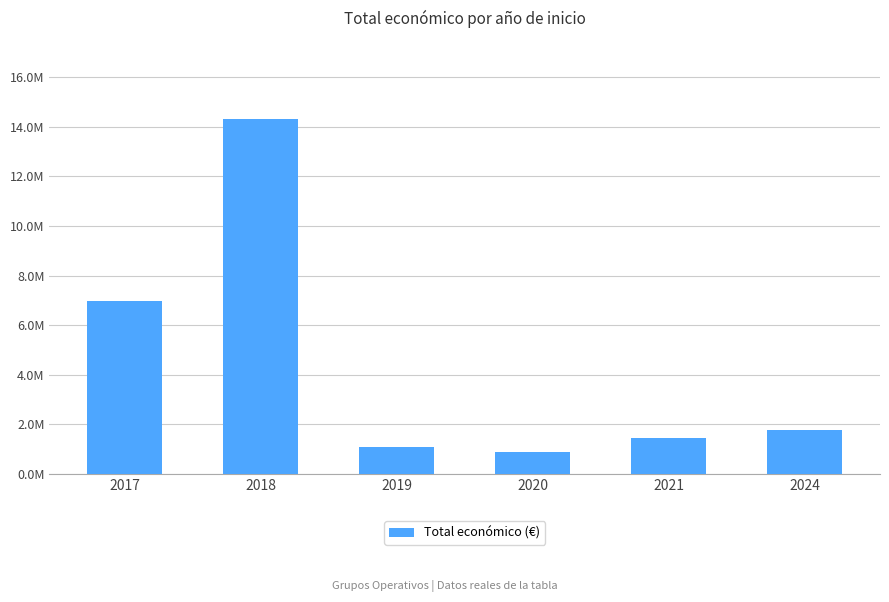

What is the value of the 1st bar from the left?

6985221